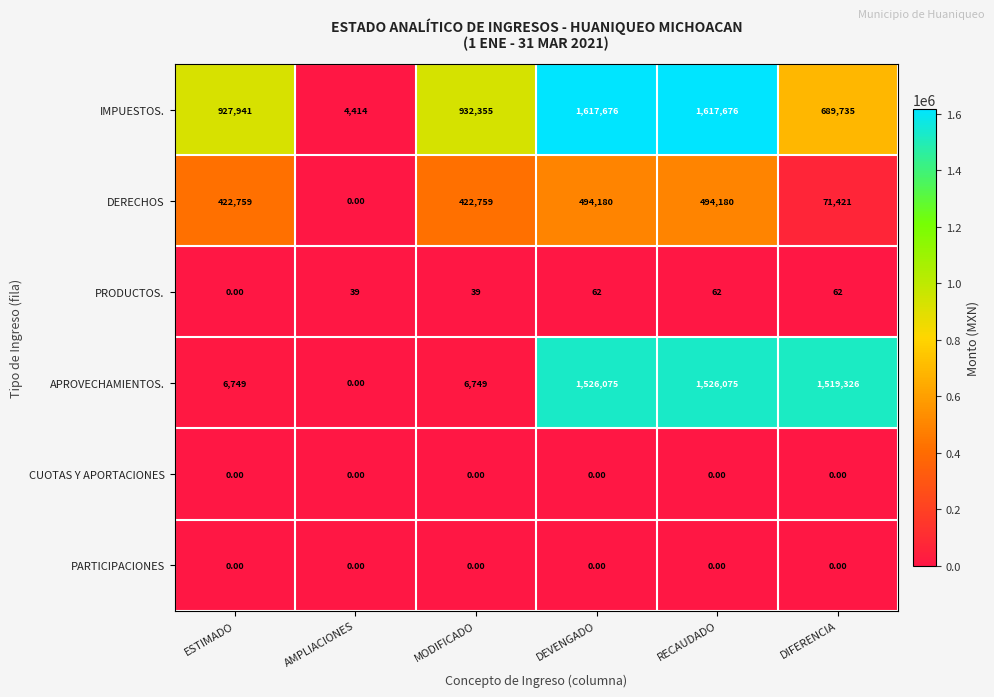

At how many categories does at least one series exceed 998372?

3